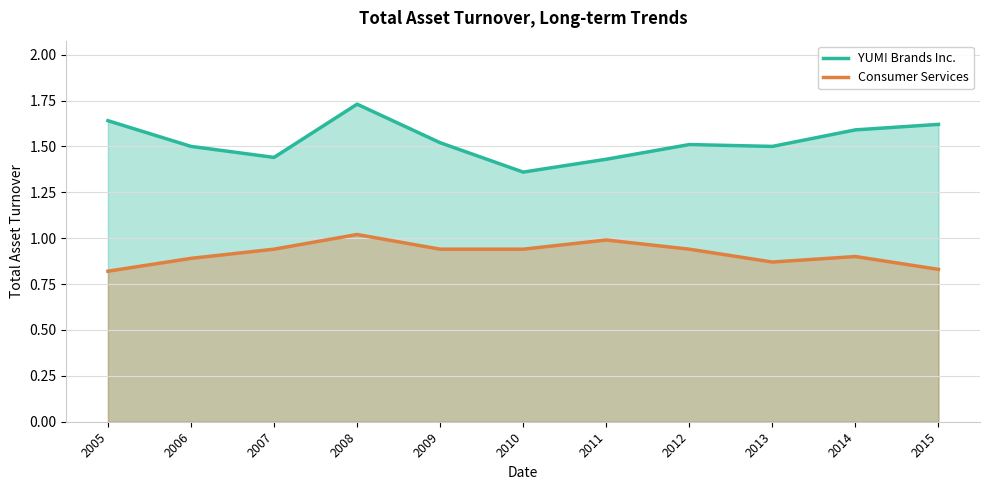

Count the number of data series in this chart.

2